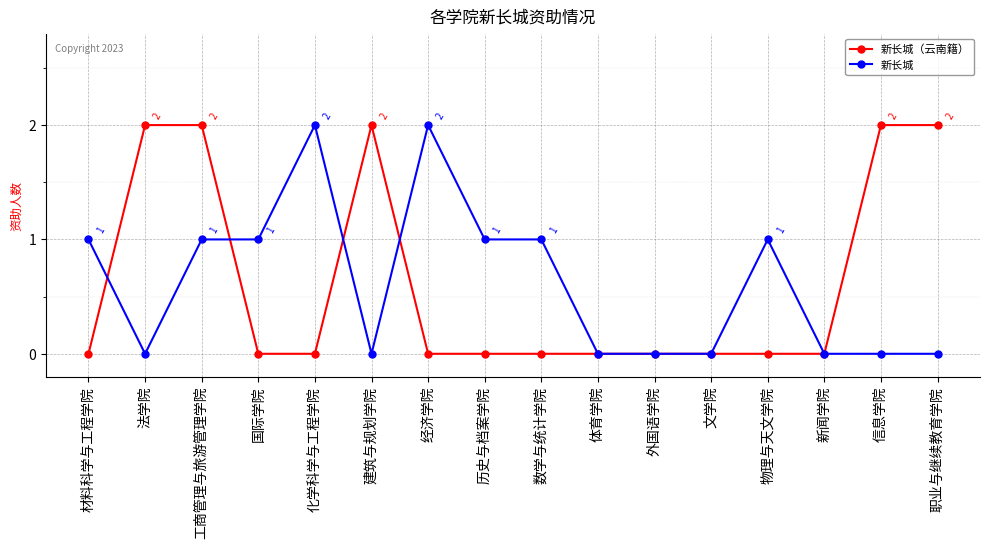

Reading left to right, extract all data points from this chart.

新长城（云南籍）: 材料科学与工程学院=0	法学院=2	工商管理与旅游管理学院=2	国际学院=0	化学科学与工程学院=0	建筑与规划学院=2	经济学院=0	历史与档案学院=0	数学与统计学院=0	体育学院=0	外国语学院=0	文学院=0	物理与天文学院=0	新闻学院=0	信息学院=2	职业与继续教育学院=2
新长城: 材料科学与工程学院=1	法学院=0	工商管理与旅游管理学院=1	国际学院=1	化学科学与工程学院=2	建筑与规划学院=0	经济学院=2	历史与档案学院=1	数学与统计学院=1	体育学院=0	外国语学院=0	文学院=0	物理与天文学院=1	新闻学院=0	信息学院=0	职业与继续教育学院=0